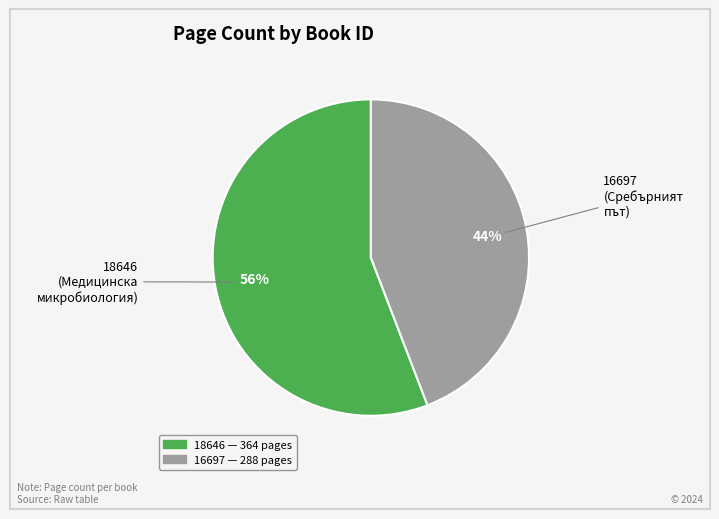

Which has a higher value, 18646 or 16697?

18646